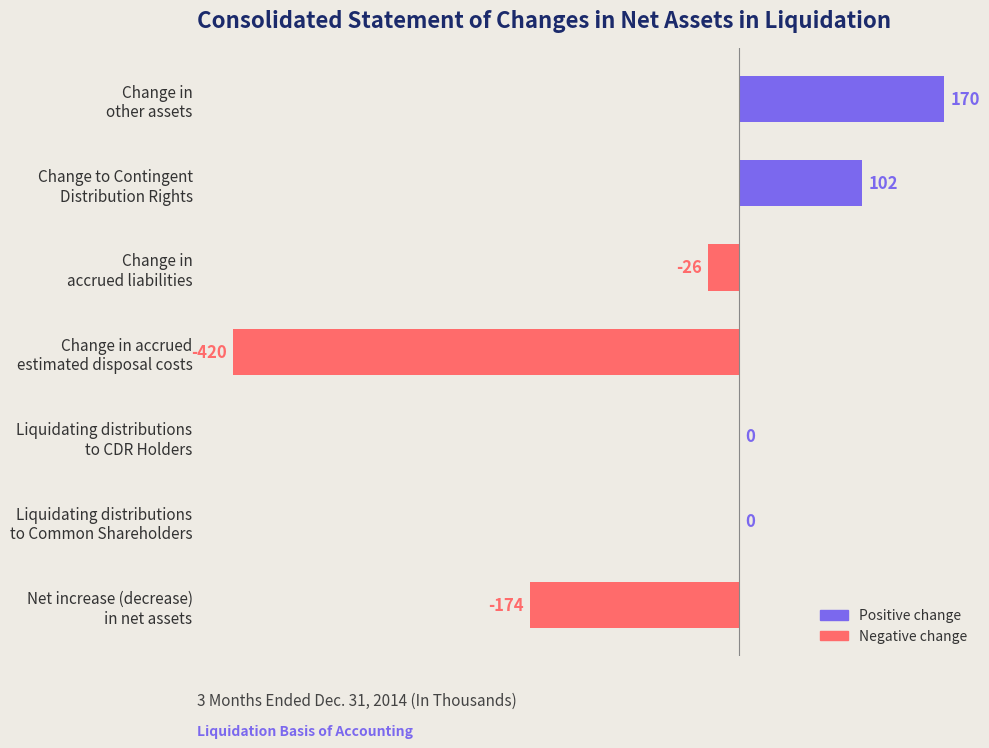

What is the maximum value shown in the chart?

170